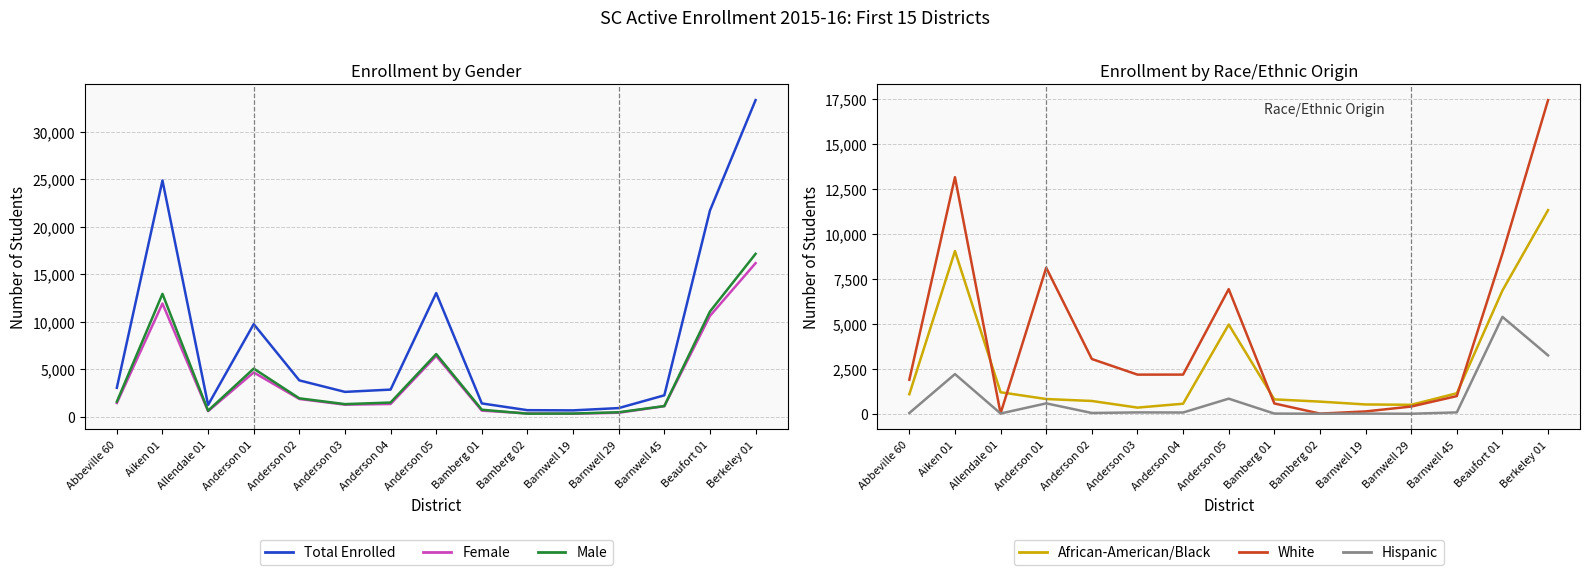

How many lines are shown in the chart?

6